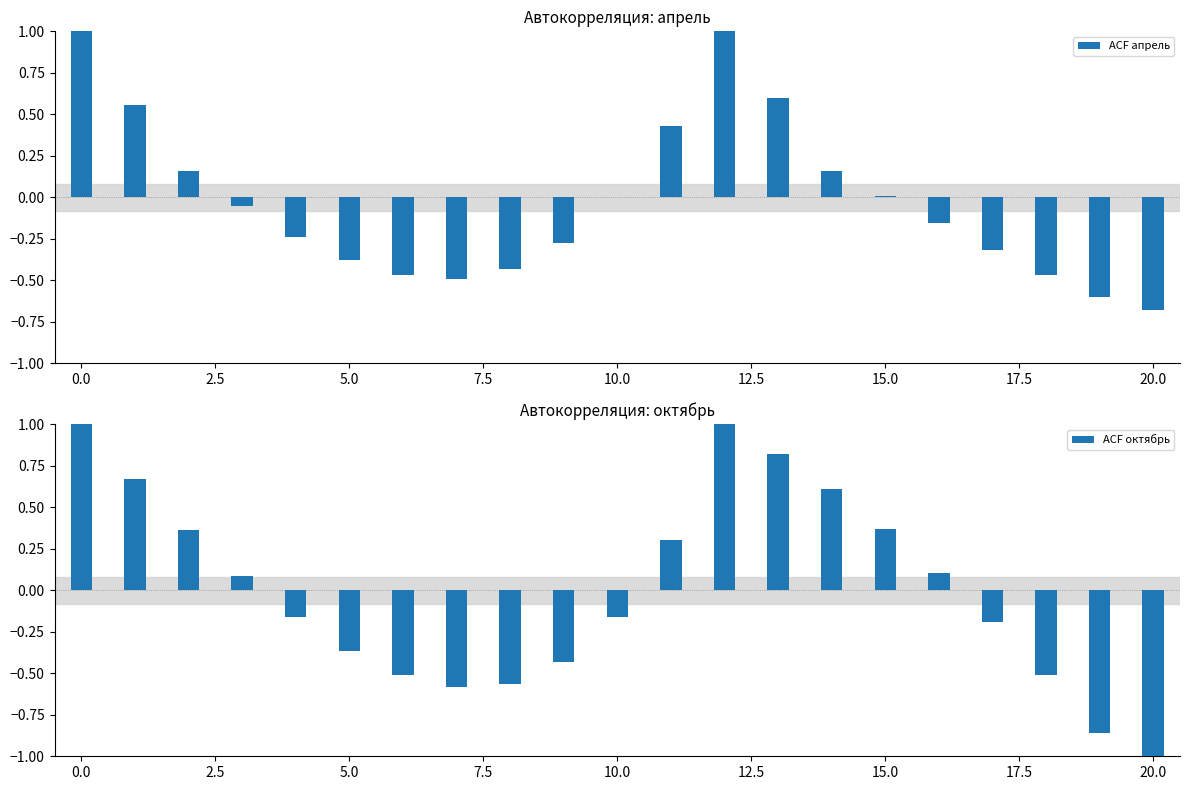

What is the sum of all ACF апрель values?

-0.6